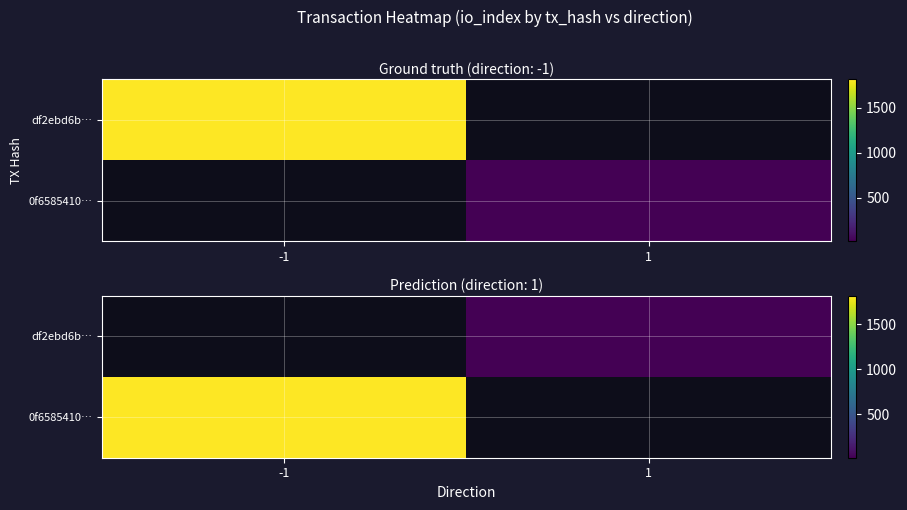

Which has a higher value, -1 or 1?

1